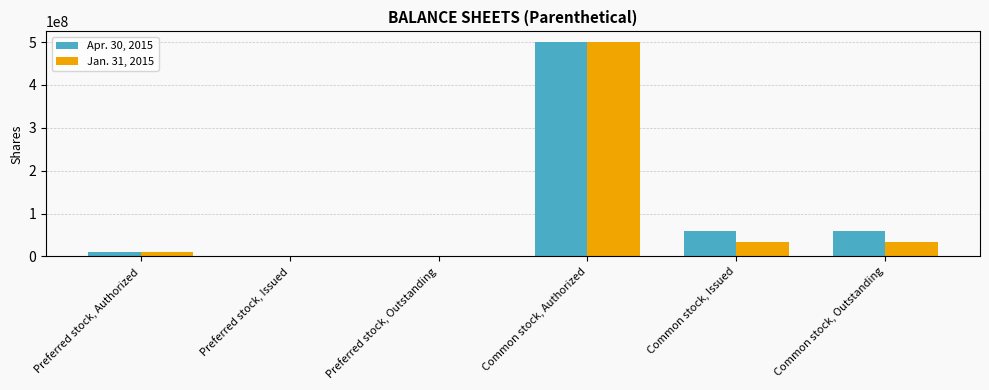

Between Common stock, Authorized and Common stock, Outstanding, which series saw the biggest shift?

Jan. 31, 2015